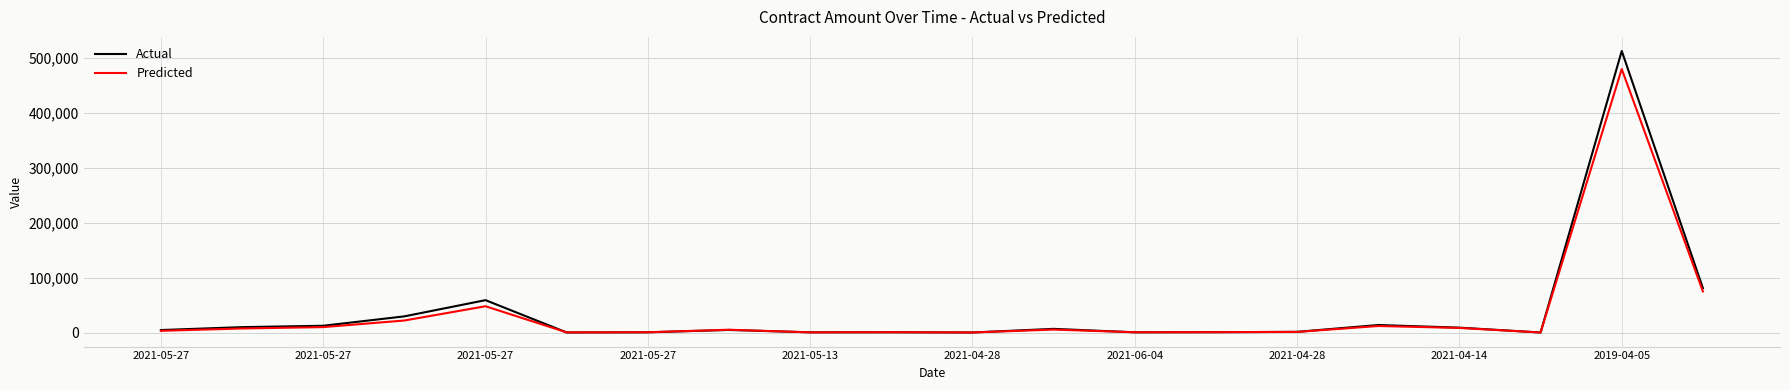

Which series has the largest range (max minus min)?

Actual